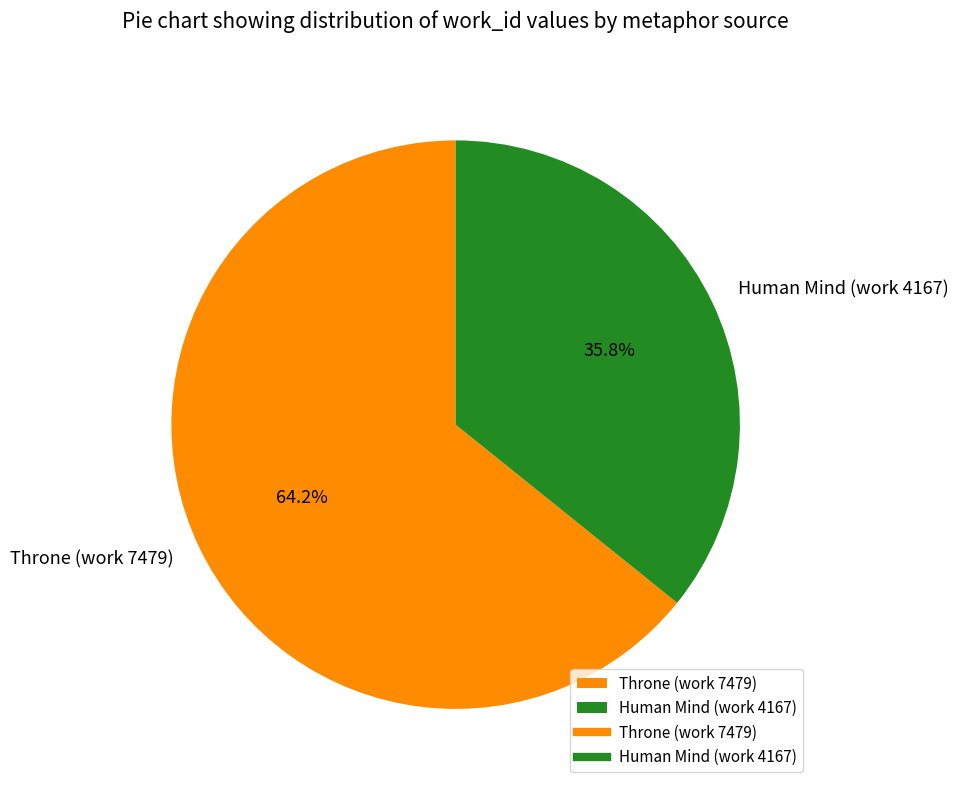

To the nearest percent, what is the combined percentage of Human Mind (work 4167) and Throne (work 7479)?

100%